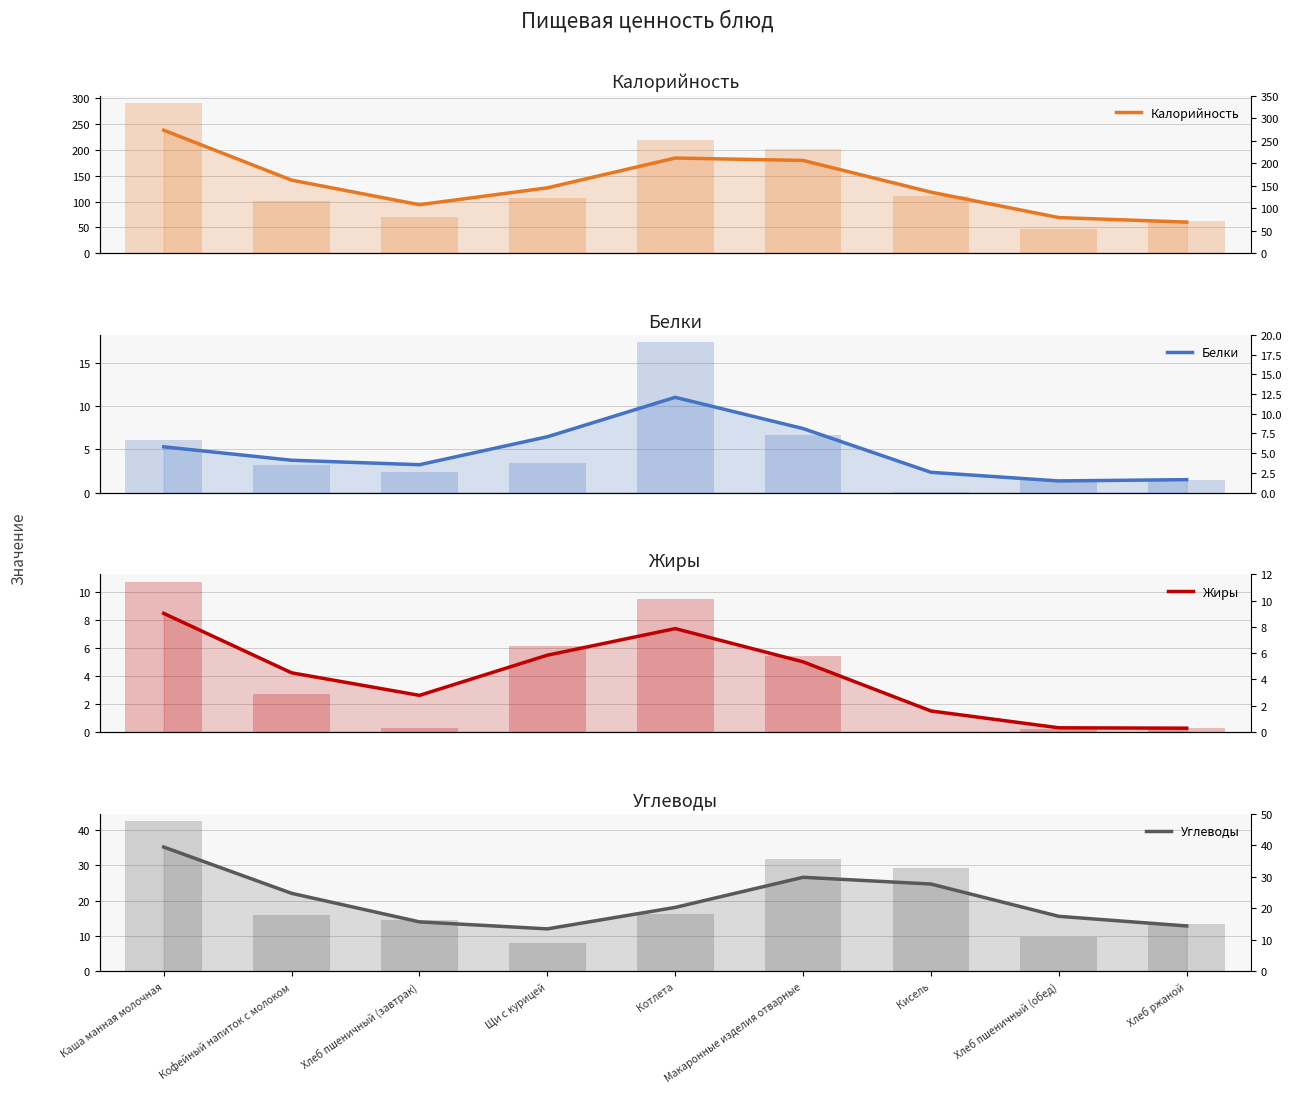

How many data points in Углеводы are above 18?

5